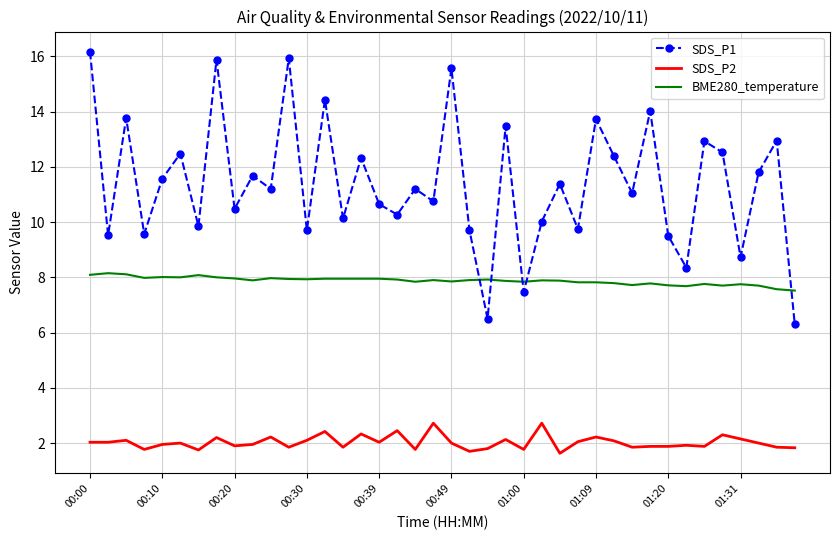

Which series has the largest total across all categories?

SDS_P1